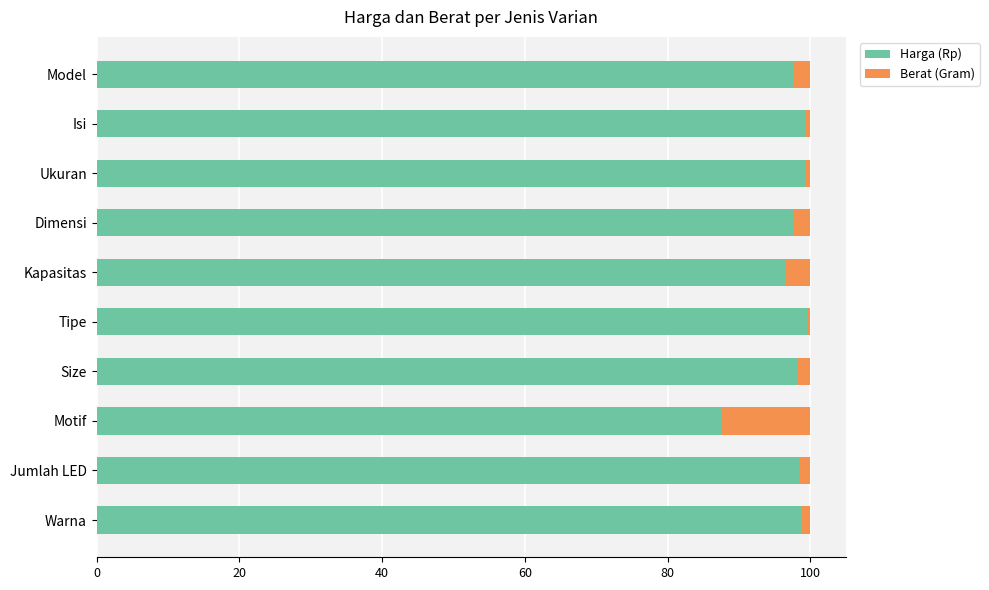

What is the total value across all series at Kapasitas?

100.0